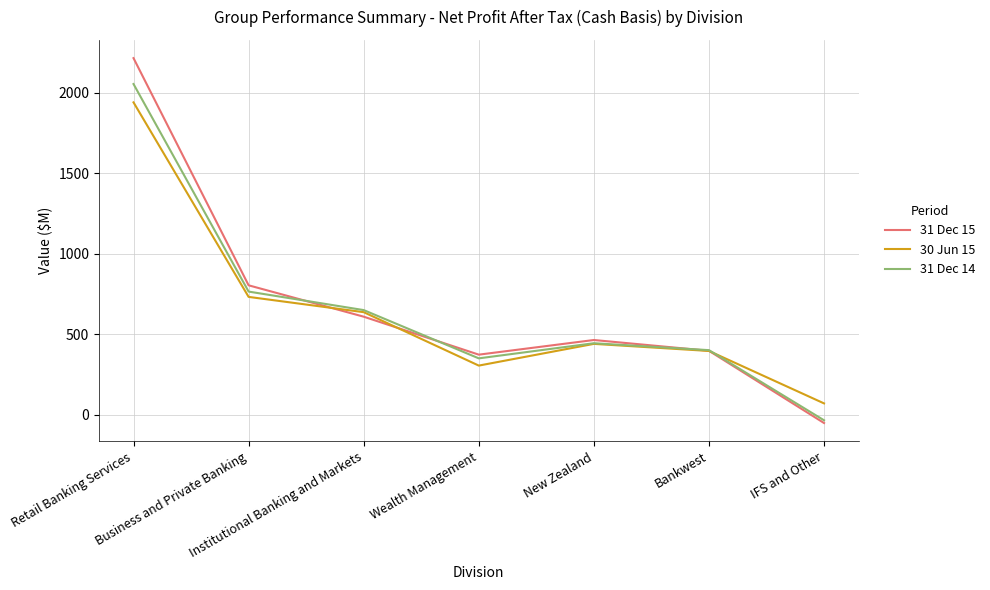

Which label corresponds to the smallest value in the chart?

IFS and Other